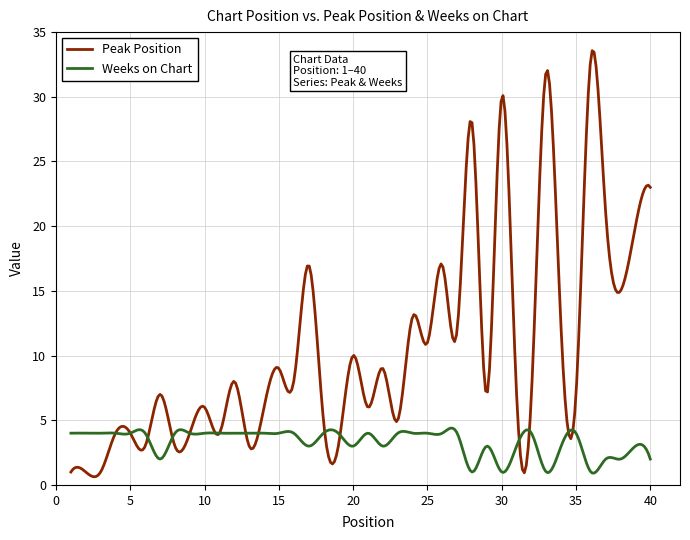

List the series in order of their overall mean, highest first.

Peak Position, Weeks on Chart